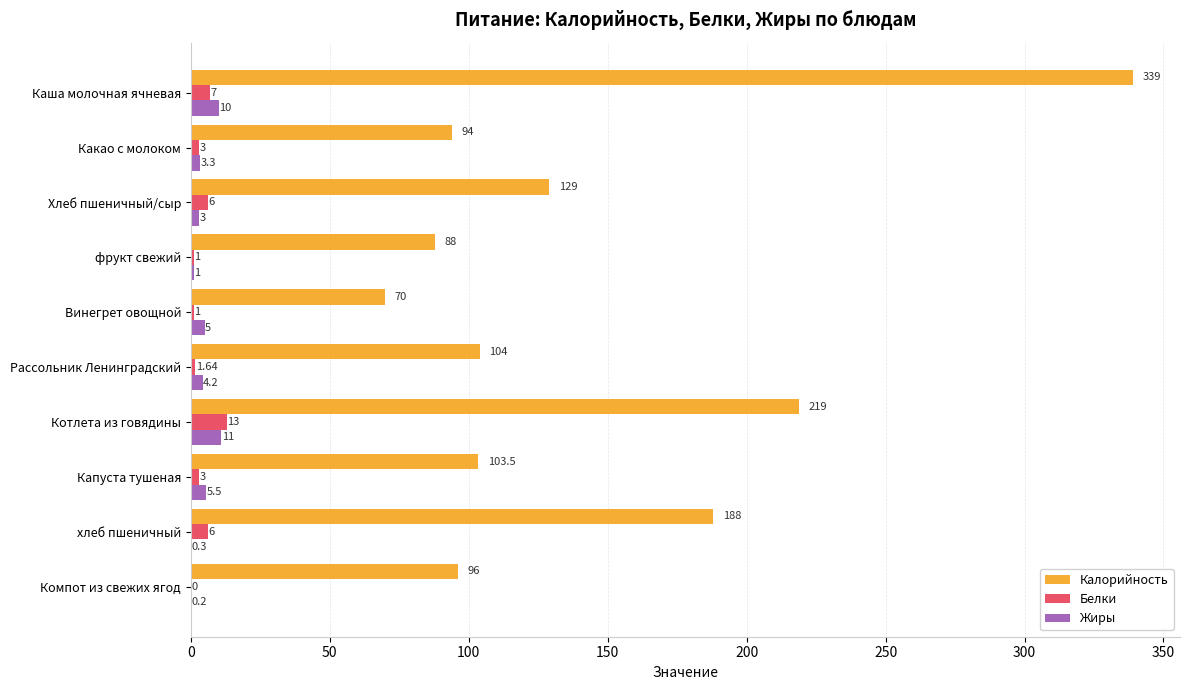

Which category has the highest value across all series?

Каша молочная ячневая